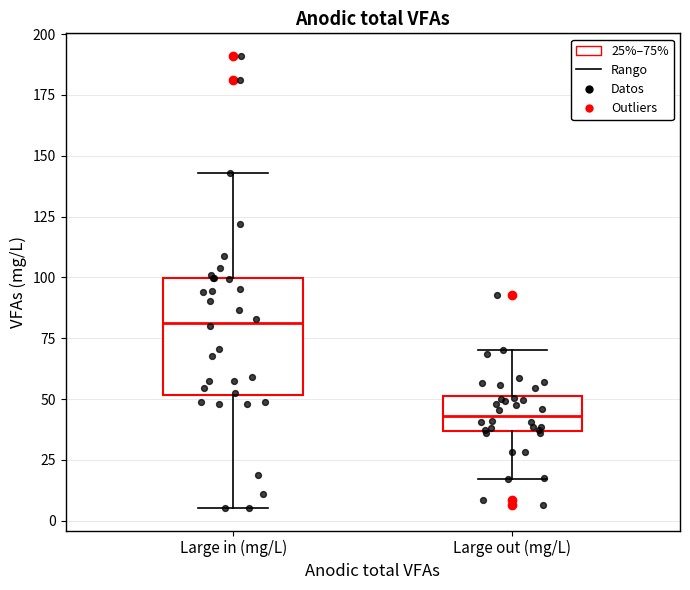

Reading left to right, transcribe this box plot: for each box, give where its median line is, the range the box spans, and where its two whiskers end, as read against the y-axis. The values are not printed on the chart, so give them approximately, as read against the axis.

Large in (mg/L): median 80, box 50 to 100, whiskers 5 to 145
Large out (mg/L): median 45, box 35 to 50, whiskers 15 to 70